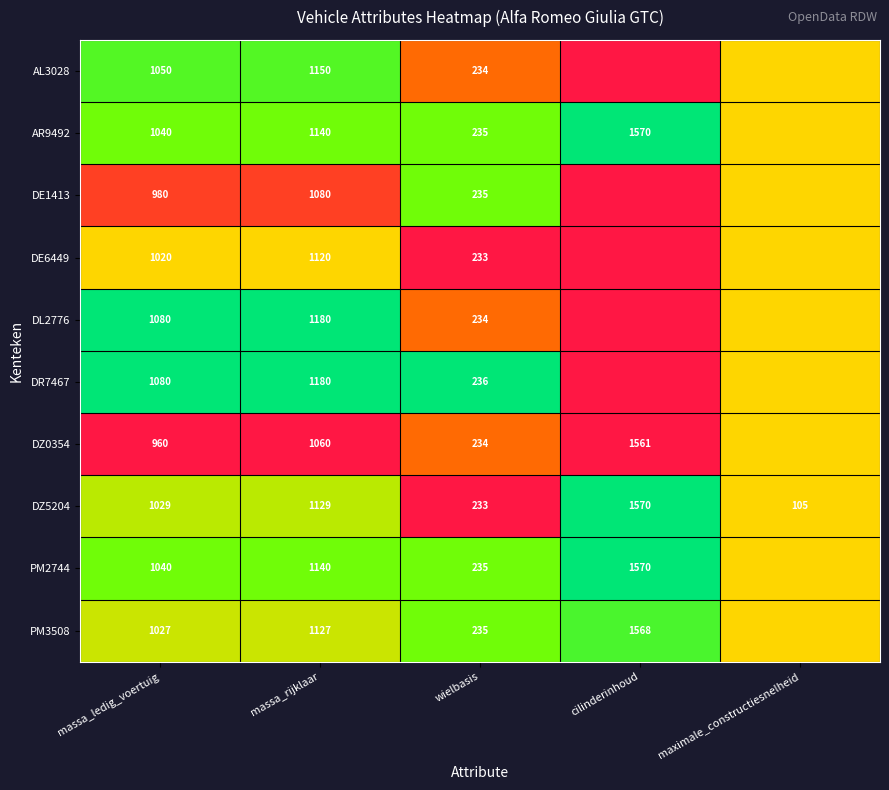

What is the highest value of the DZ5204 series?

1570.0